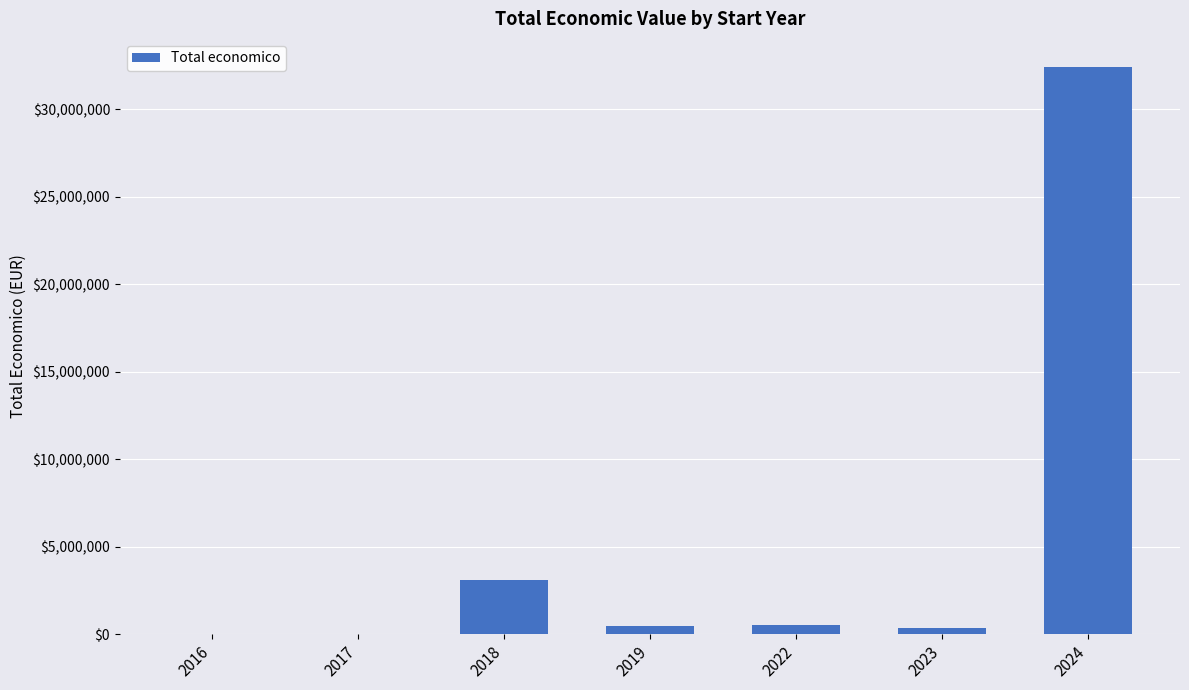

What is the change in value from 2017 to 2023?

+340139